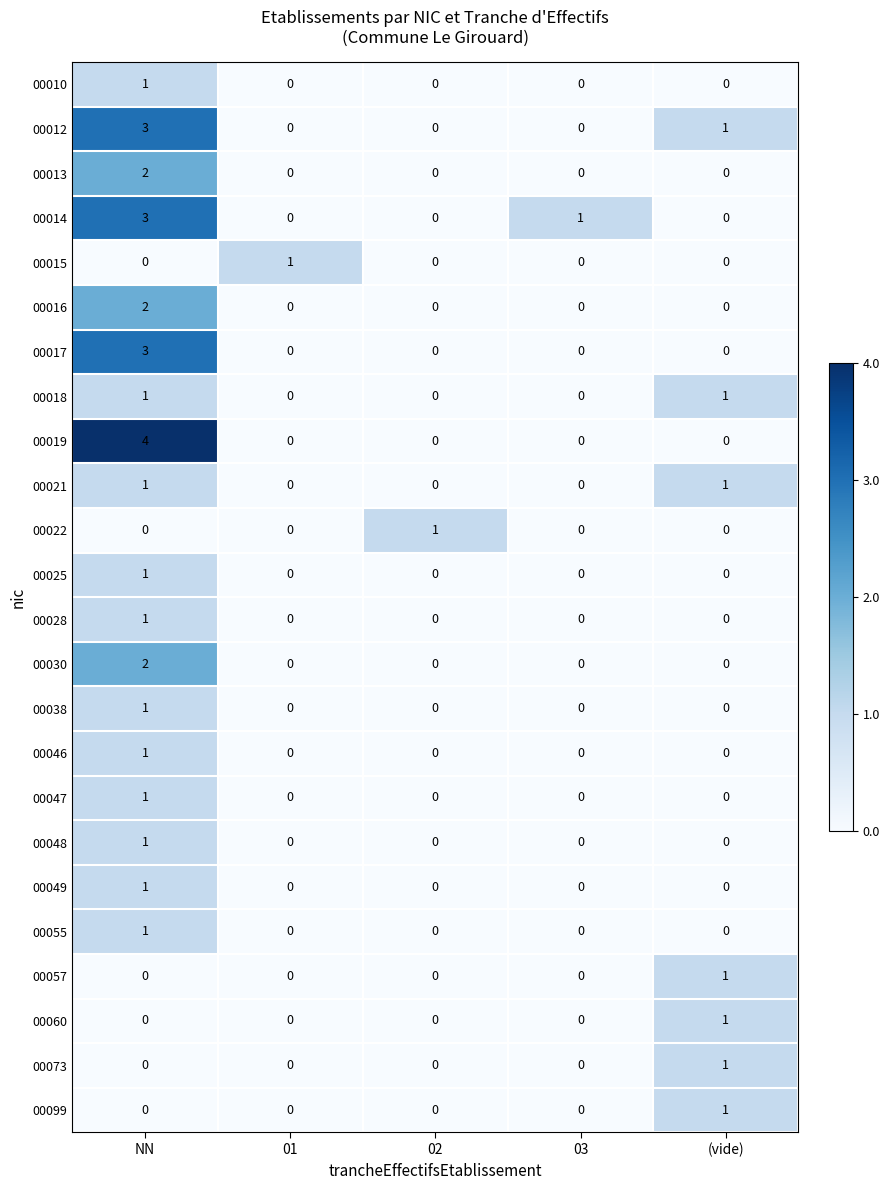

What is the spread (max minus min) of values at NN?

4